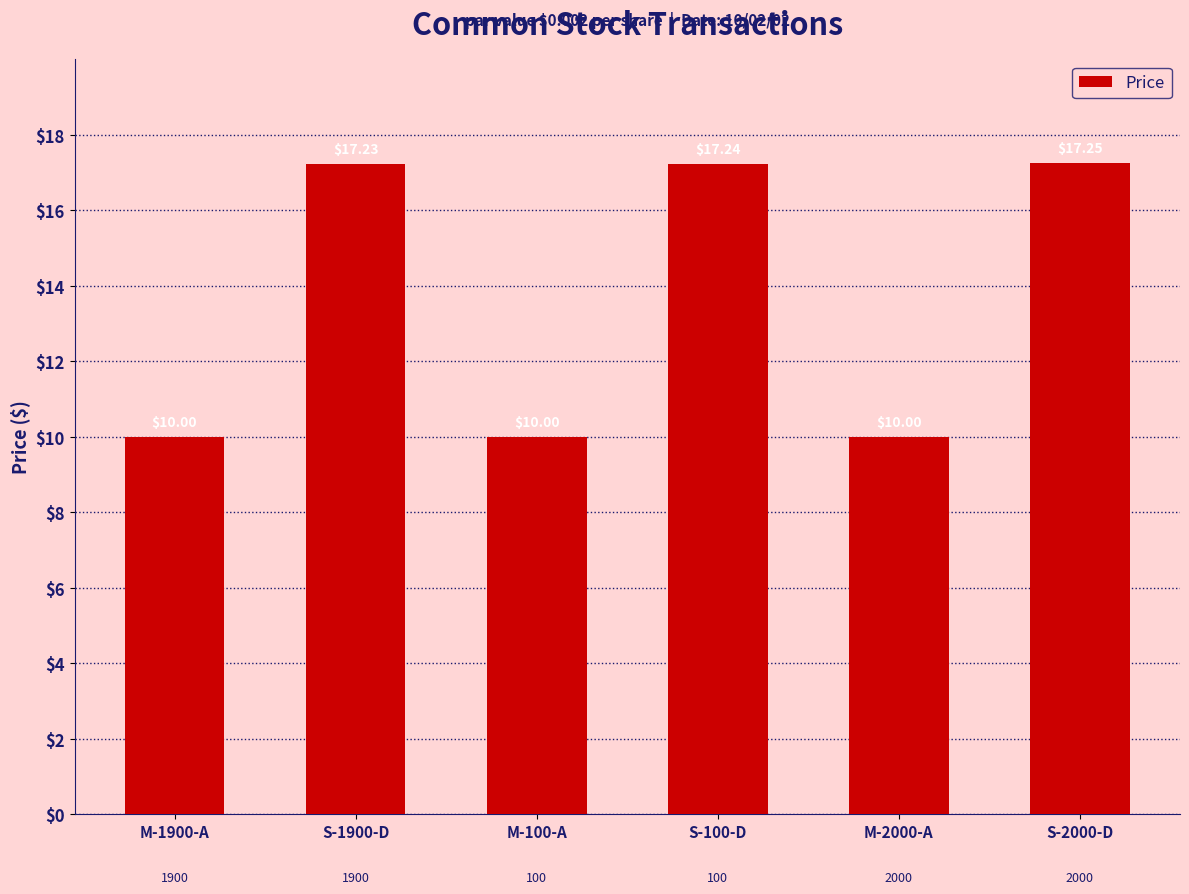

How many distinct data groups are displayed?

1